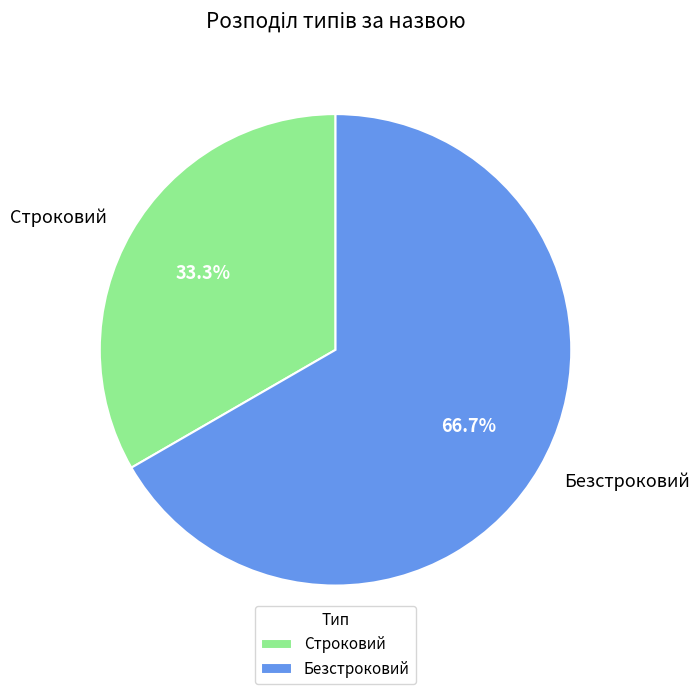

How many slices are in this pie chart?

2